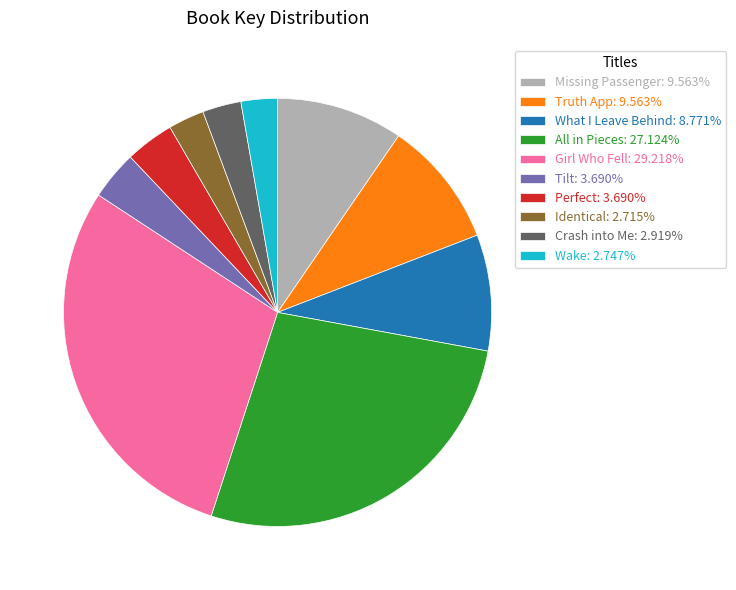

Is Identical: 2.715% the majority of the pie?

No